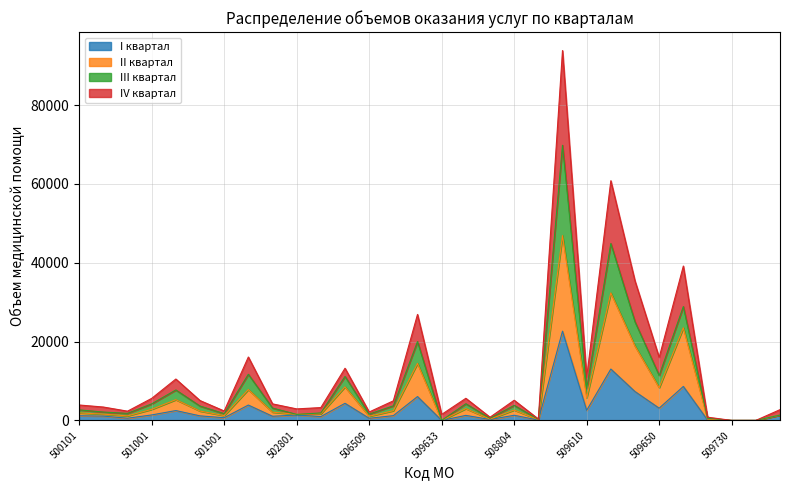

Reading left to right, extract all data points from this chart.

I квартал: 1181	1092	558	1385	2496	1151	681	3896	1053	1361	971	4337	537	1206	6047	0	1271	228	1305	77	22641	2552	13032	7321	3101	8618	103	0	0	1348
II квартал: 1903	1588	1152	2802	5257	2368	1218	7827	2095	1526	1686	8502	1060	2457	14462	0	2990	338	2631	216	46892	5740	32348	18862	8298	23498	326	0	0	1349
III квартал: 2674	2120	1785	4197	7725	3639	1709	11701	3135	1526	1895	11154	1599	3703	20004	0	4228	532	3809	273	69809	8115	44883	25015	11399	28886	551	0	0	1349
IV квартал: 3909	3393	2343	5589	10497	5039	2388	16086	4197	2919	3255	13232	2135	4965	26885	1520	5608	808	5113	359	93840	10955	60814	35372	15982	39166	818	0	0	2729